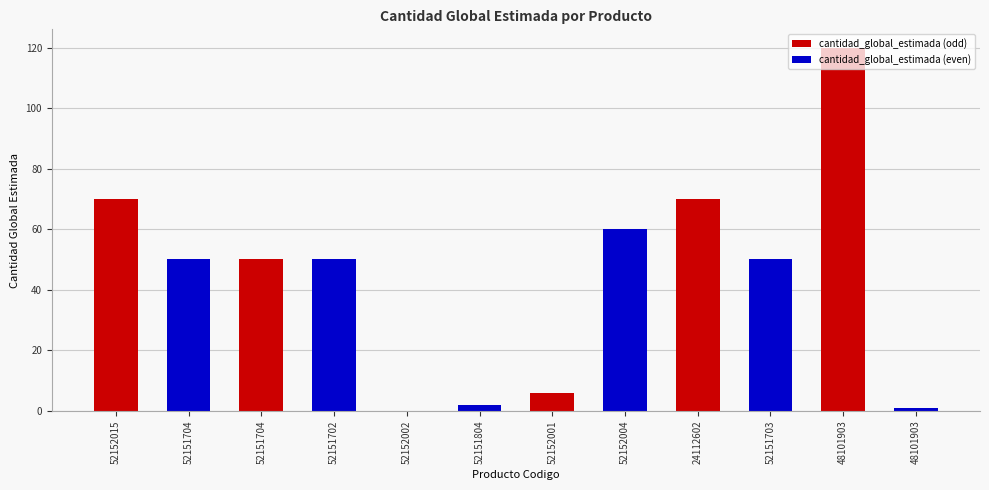

Which series changed the most between 52152015 and 52152001?

cantidad_global_estimada (odd)